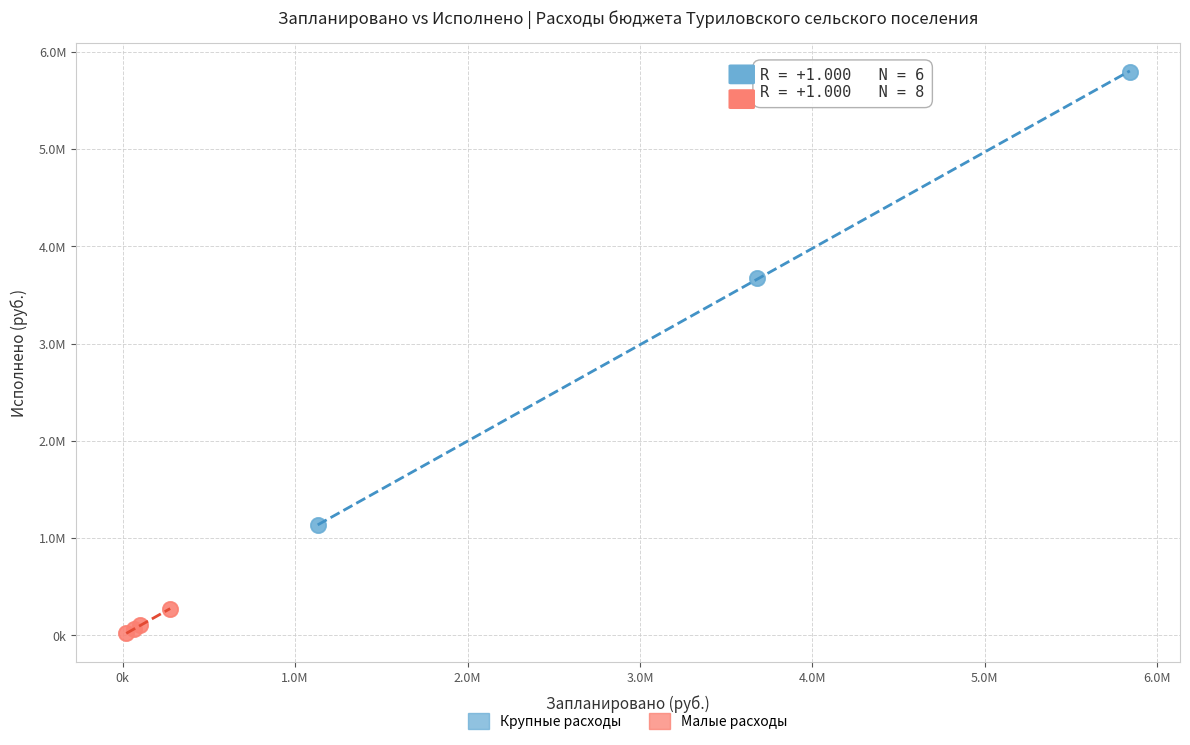

Which series reaches the minimum Y coordinate?

Малые расходы